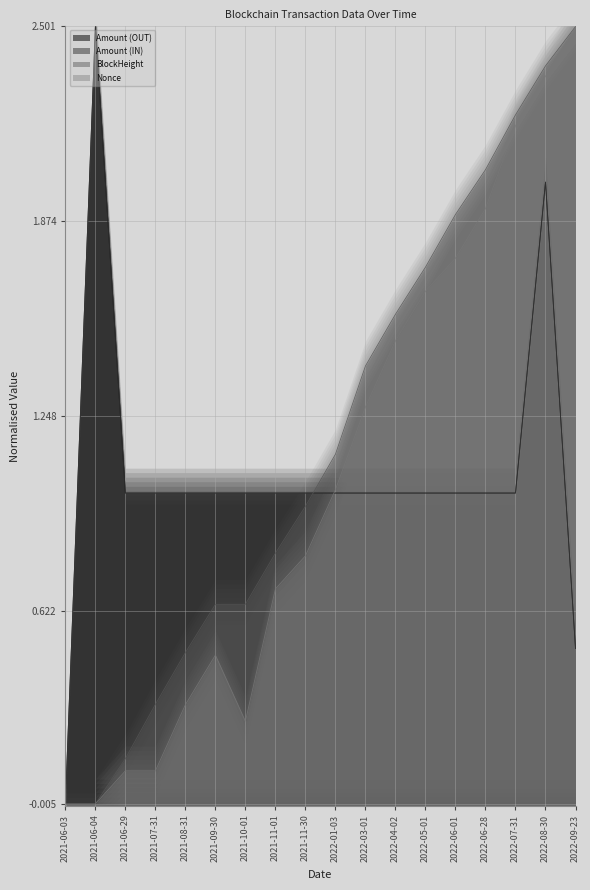

Which category has the highest value across all series?

2021-06-04